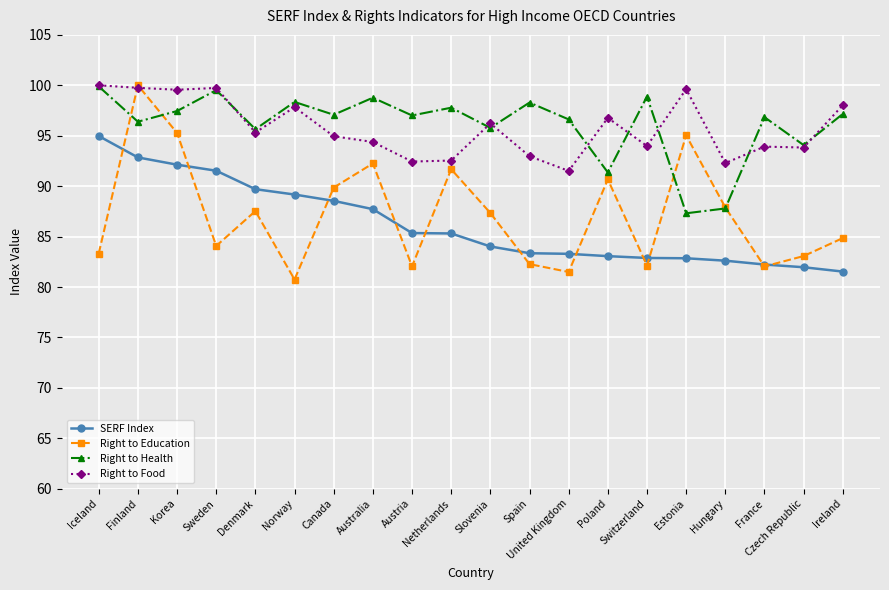

True or false: Right to Food has a value of 97.8 at Norway.

True